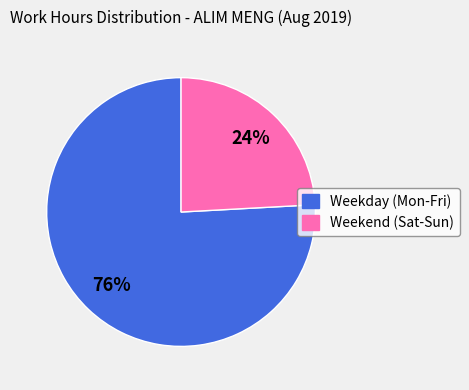

Is there any slice that represents more than half of the pie?

Yes